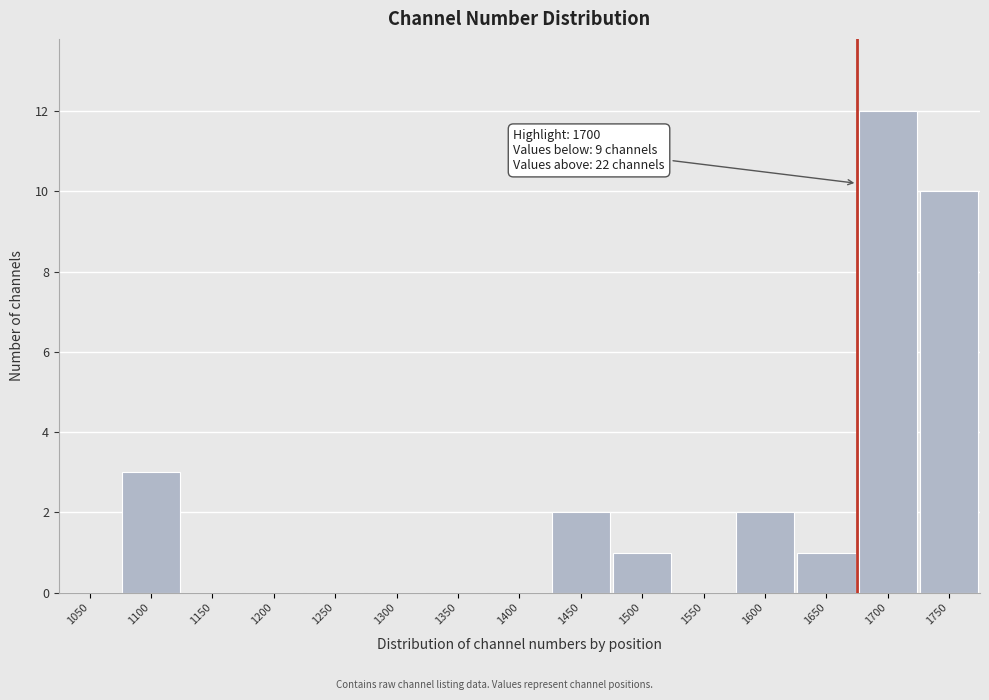

Reading left to right, transcribe all the data shown in this chart.

1050=0	1100=3	1150=0	1200=0	1250=0	1300=0	1350=0	1400=0	1450=2	1500=1	1550=0	1600=2	1650=1	1700=12	1750=10